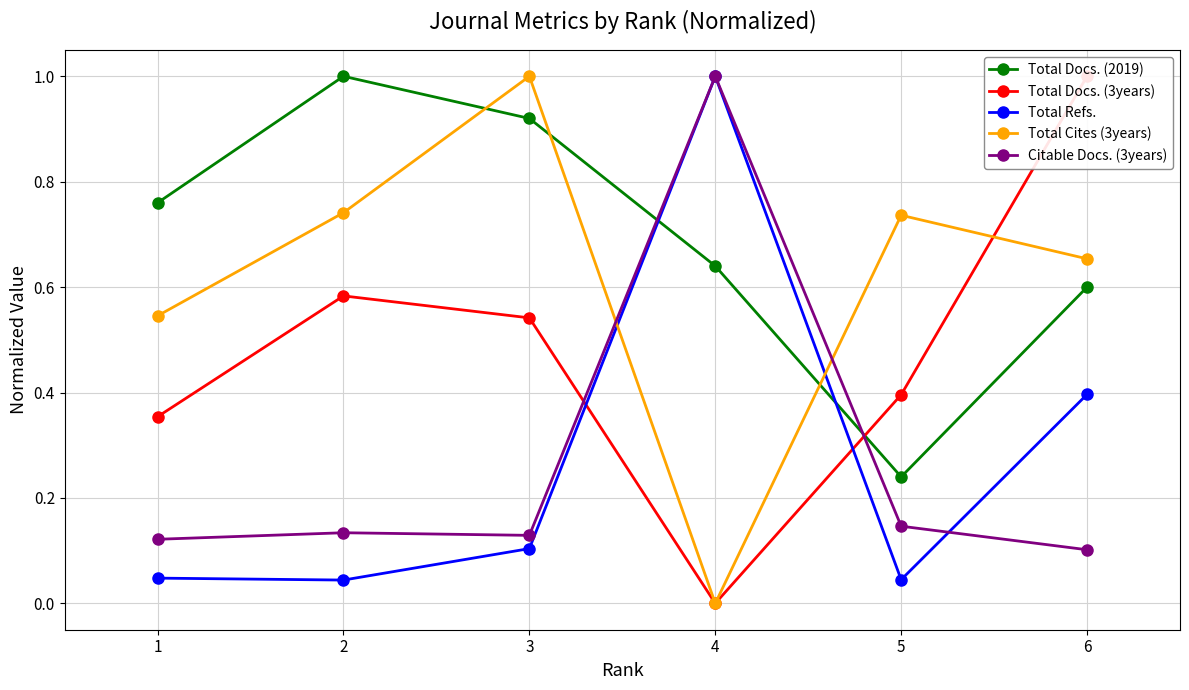

Which series has the largest range (max minus min)?

Total Docs. (3years)